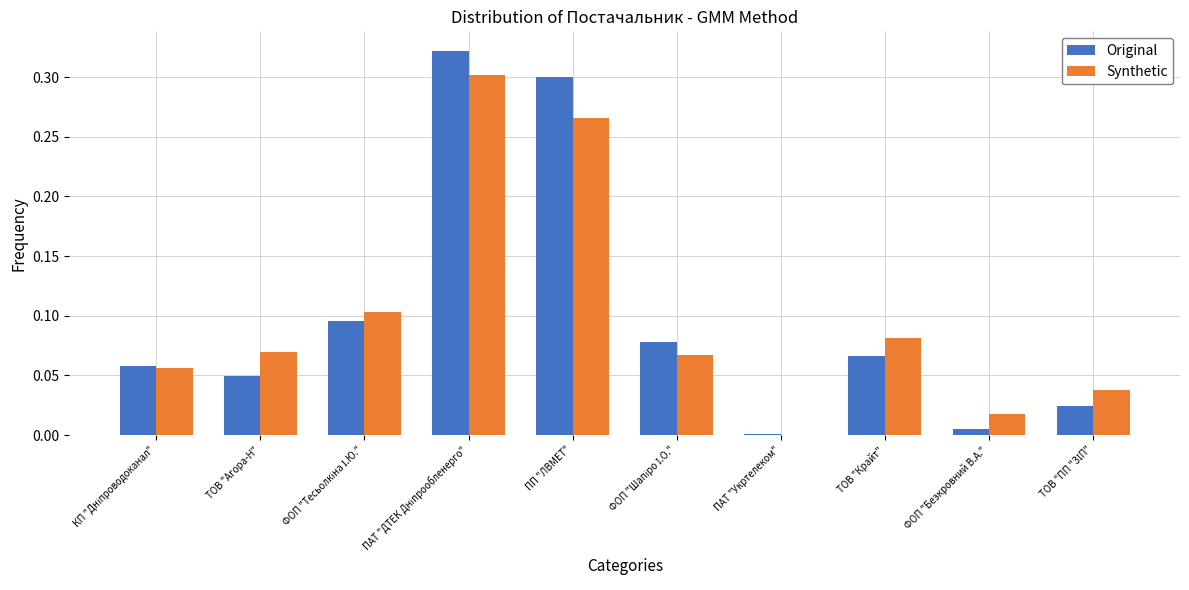

What is the sum of all Synthetic values?

1.0